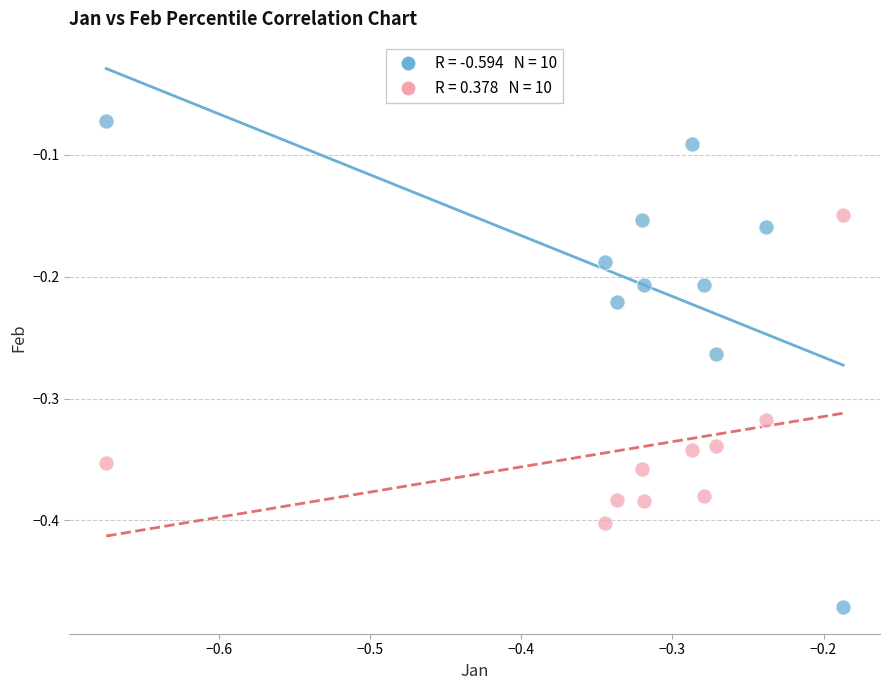

Across all data points, what is the range of X values (max minus min)?

0.5